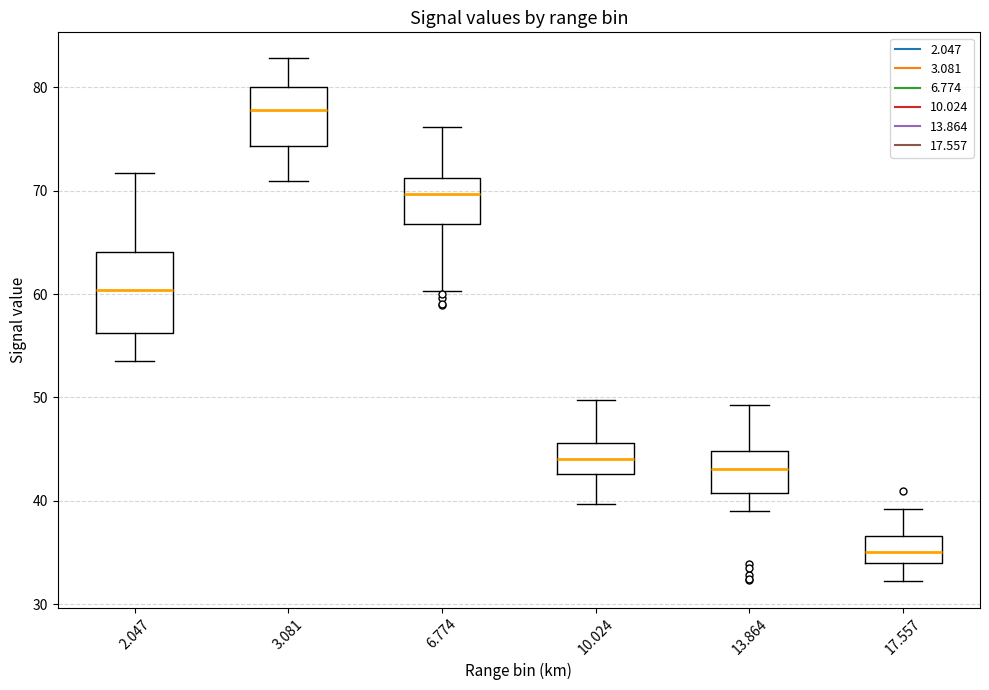

Reading left to right, transcribe this box plot: for each box, give where its median line is, the range the box spans, and where its two whiskers end, as read against the y-axis. The values are not printed on the chart, so give them approximately, as read against the axis.

2.047: median 60, box 56 to 64, whiskers 54 to 72
3.081: median 78, box 74 to 80, whiskers 71 to 83
6.774: median 70, box 67 to 71, whiskers 60 to 76
10.024: median 44, box 43 to 46, whiskers 40 to 50
13.864: median 43, box 41 to 45, whiskers 39 to 49
17.557: median 35, box 34 to 37, whiskers 32 to 39